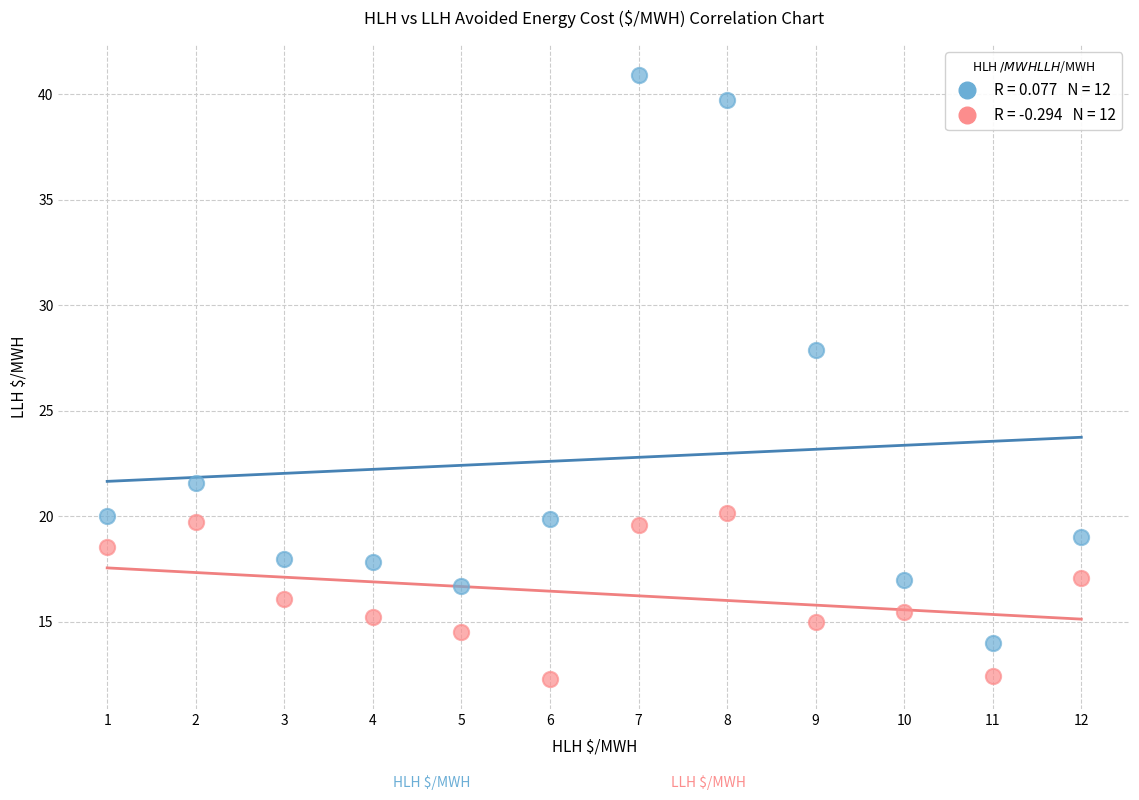

Across all data points, what is the range of X values (max minus min)?

11.0